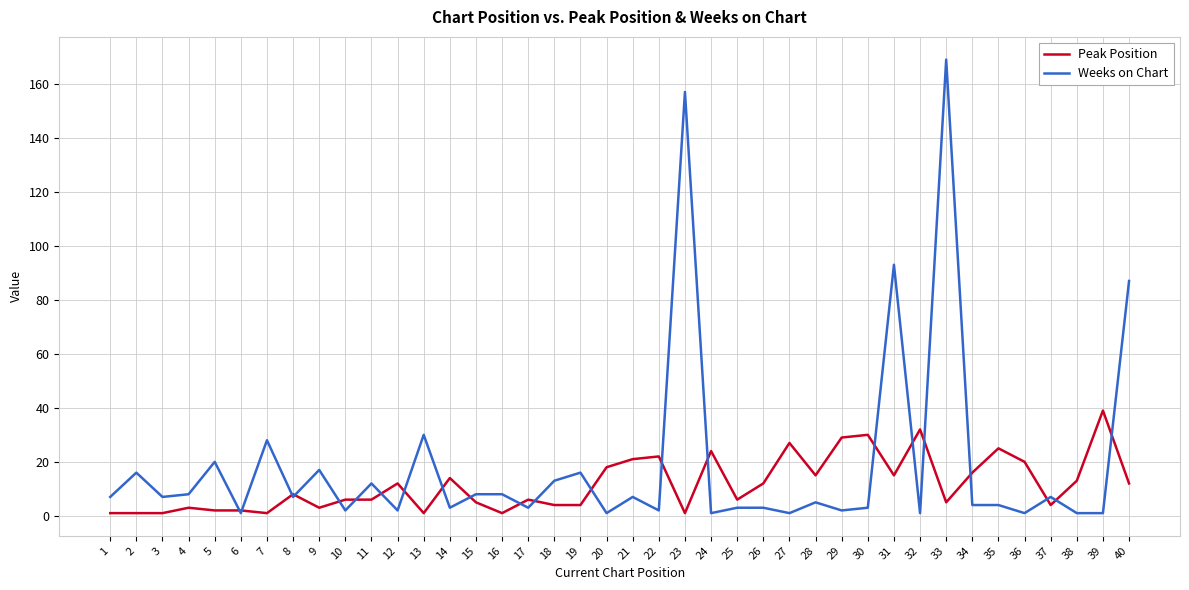

What is the maximum value shown in the chart?

169